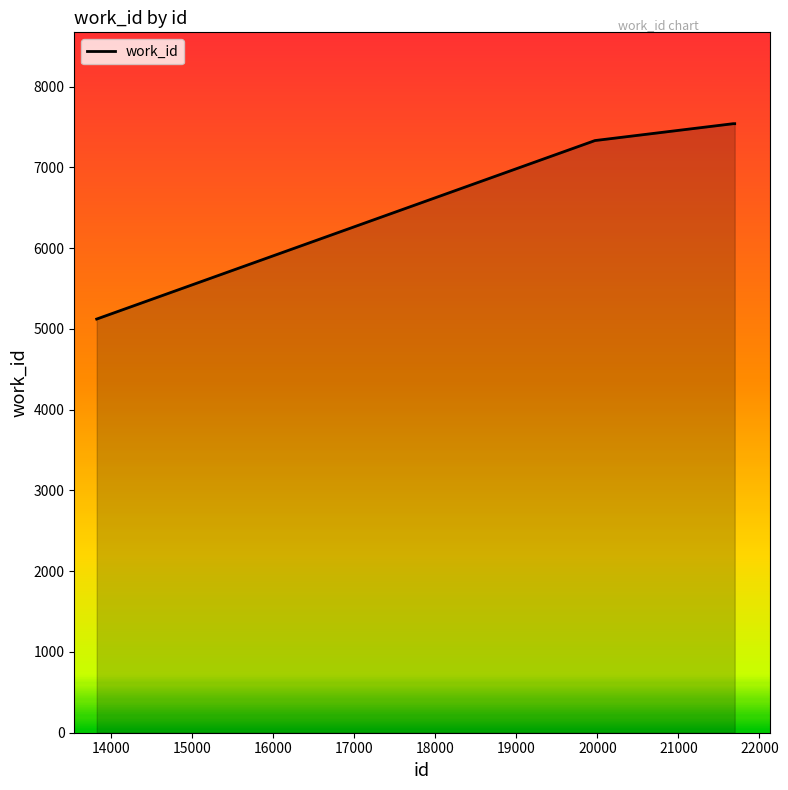

What is the difference between the second highest and minimum values?

2419